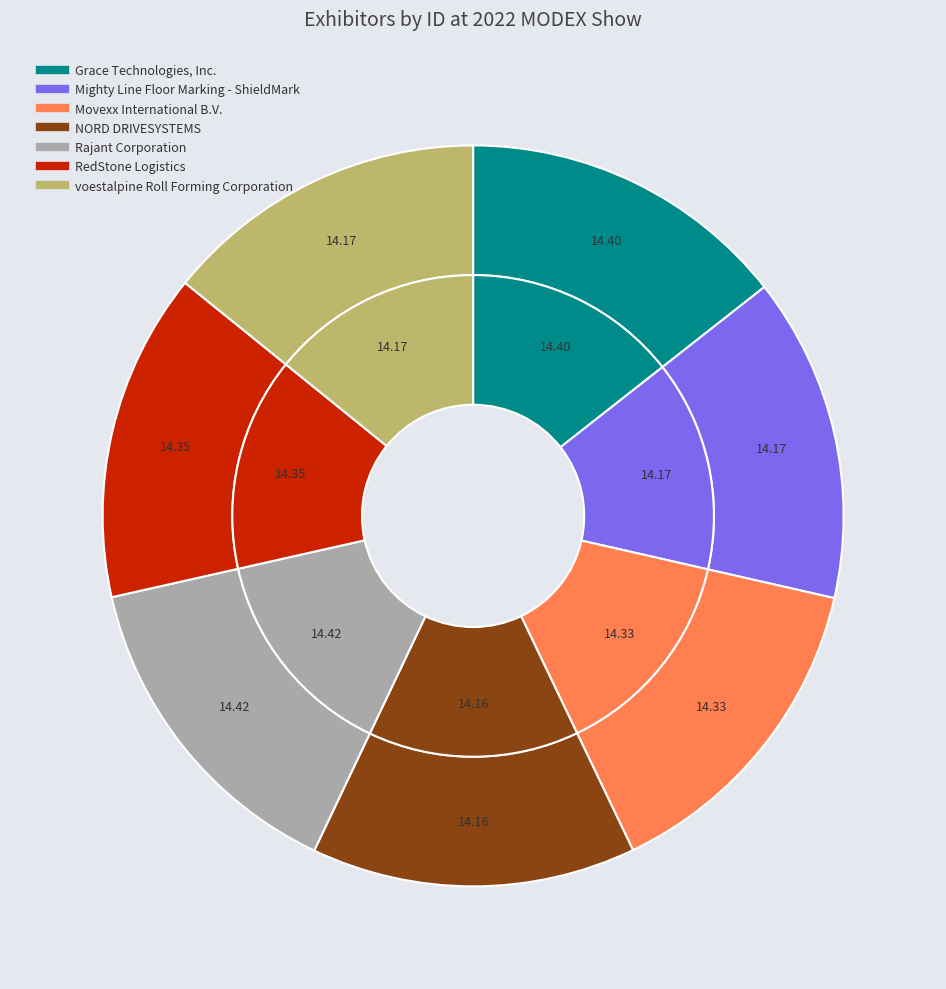

Count the number of slices in the pie.

7